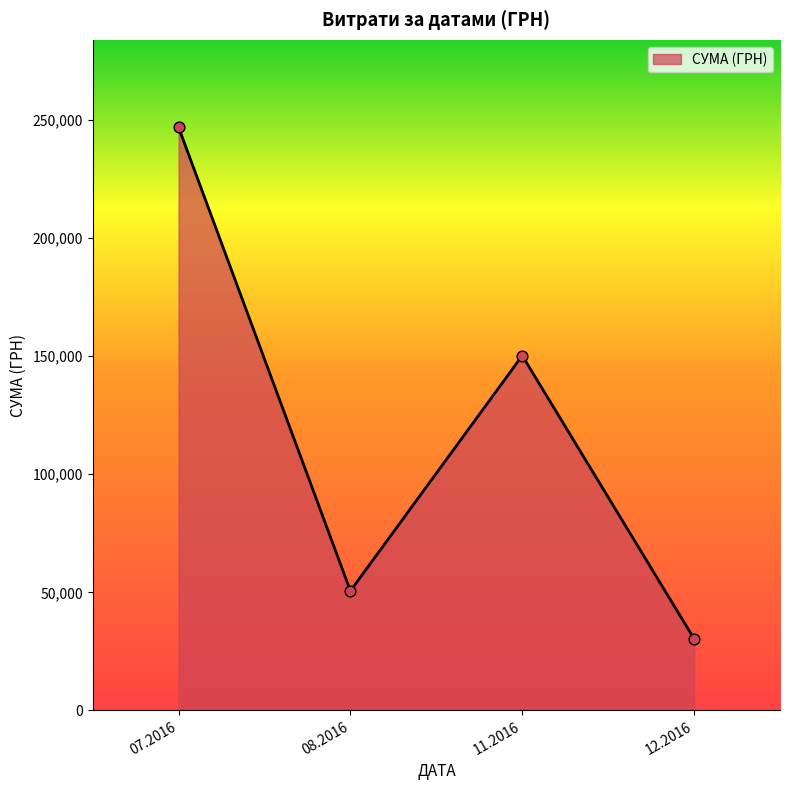

What is the change in value from 07.2016 to 12.2016?

-216565.1